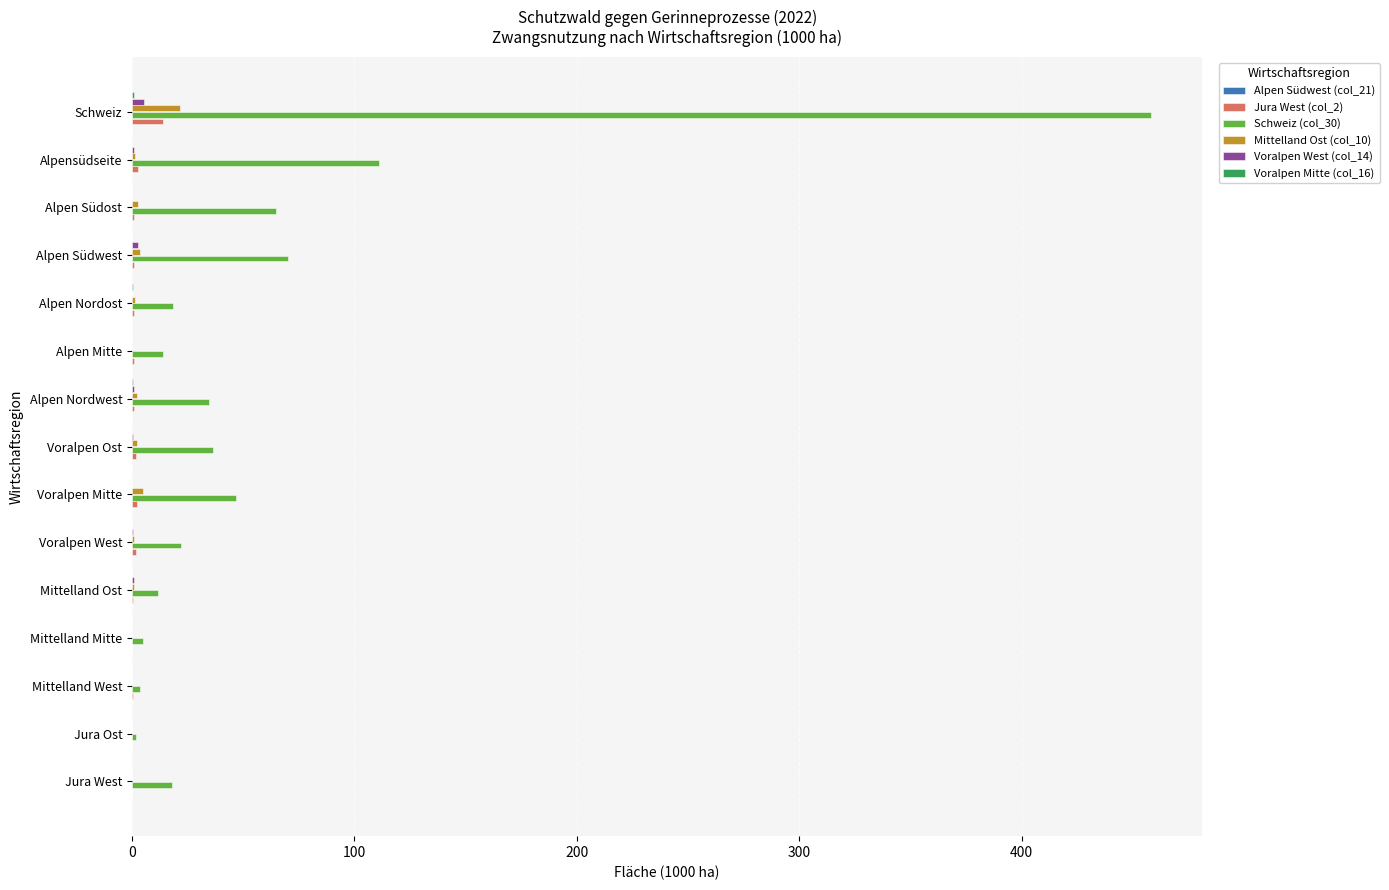

Which label corresponds to the largest value in the chart?

Schweiz